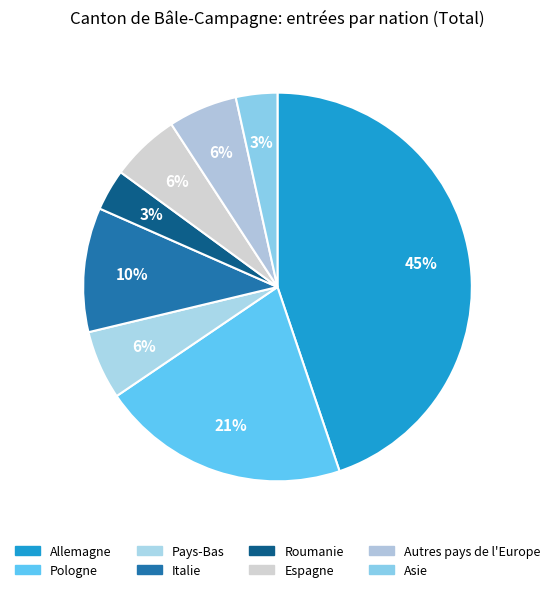

Count the number of slices in the pie.

8